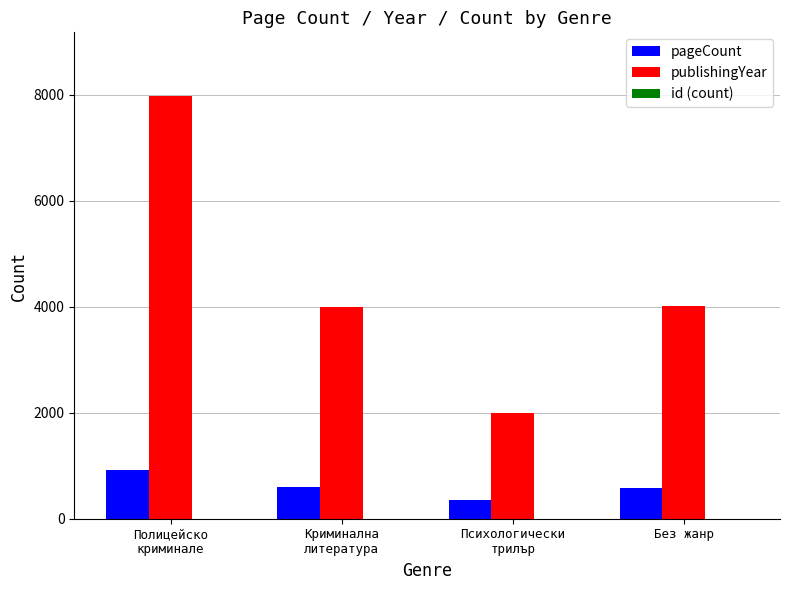

The publishingYear series shows 1798 at Без жанр. True or false?

False